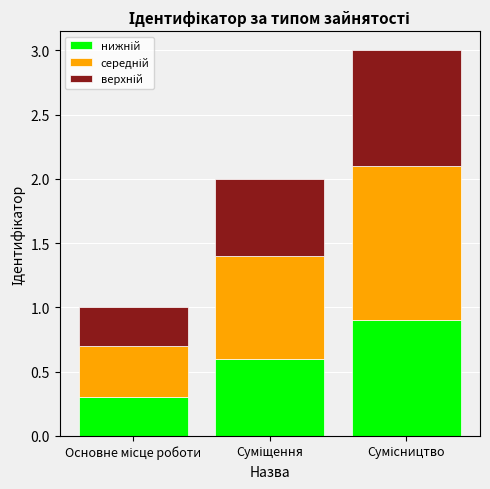

How many series are shown in this chart?

3